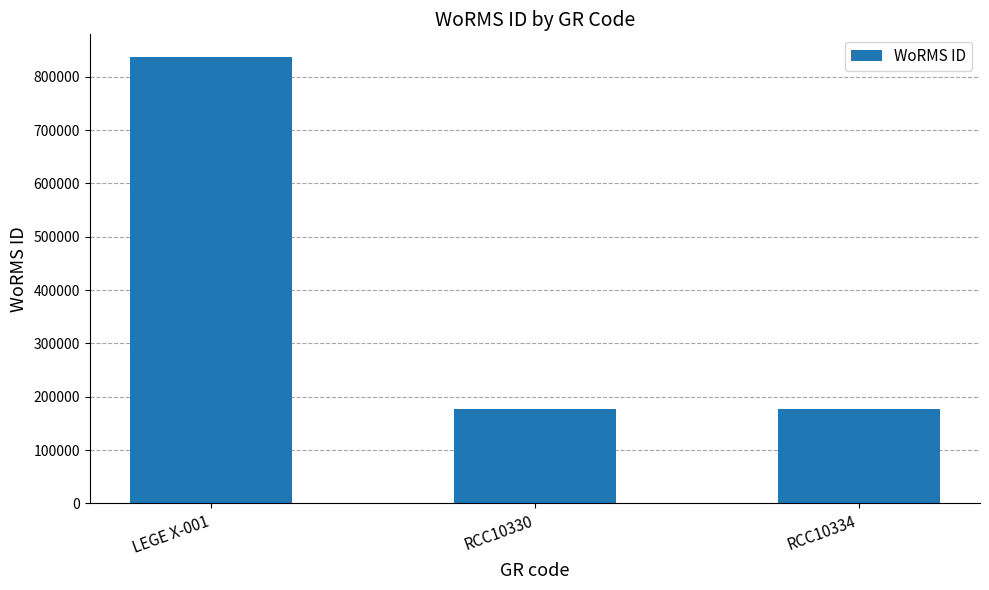

What is the average value?

397607